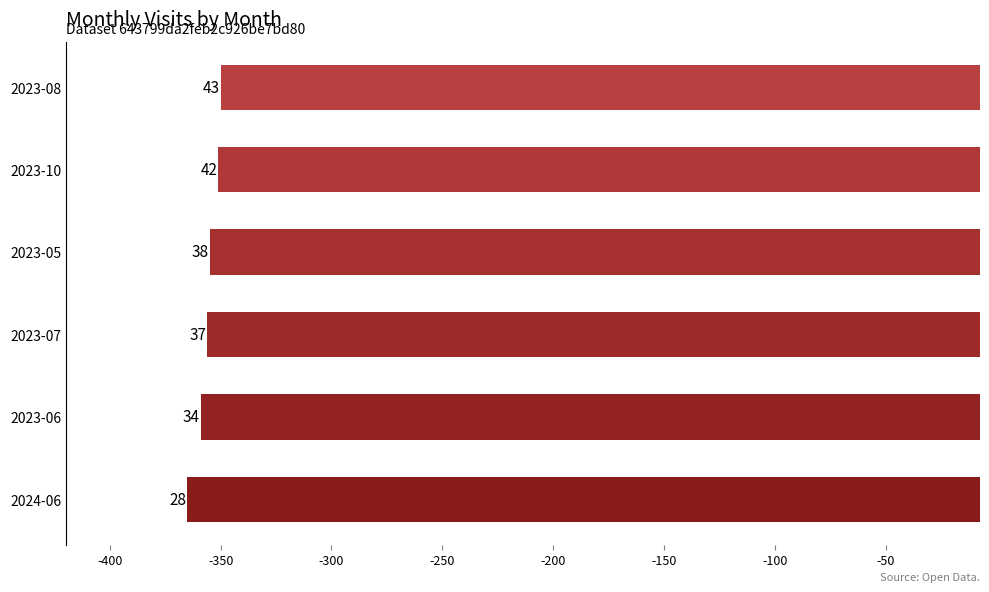

Are the bars grouped side by side (vs. stacked)?

No